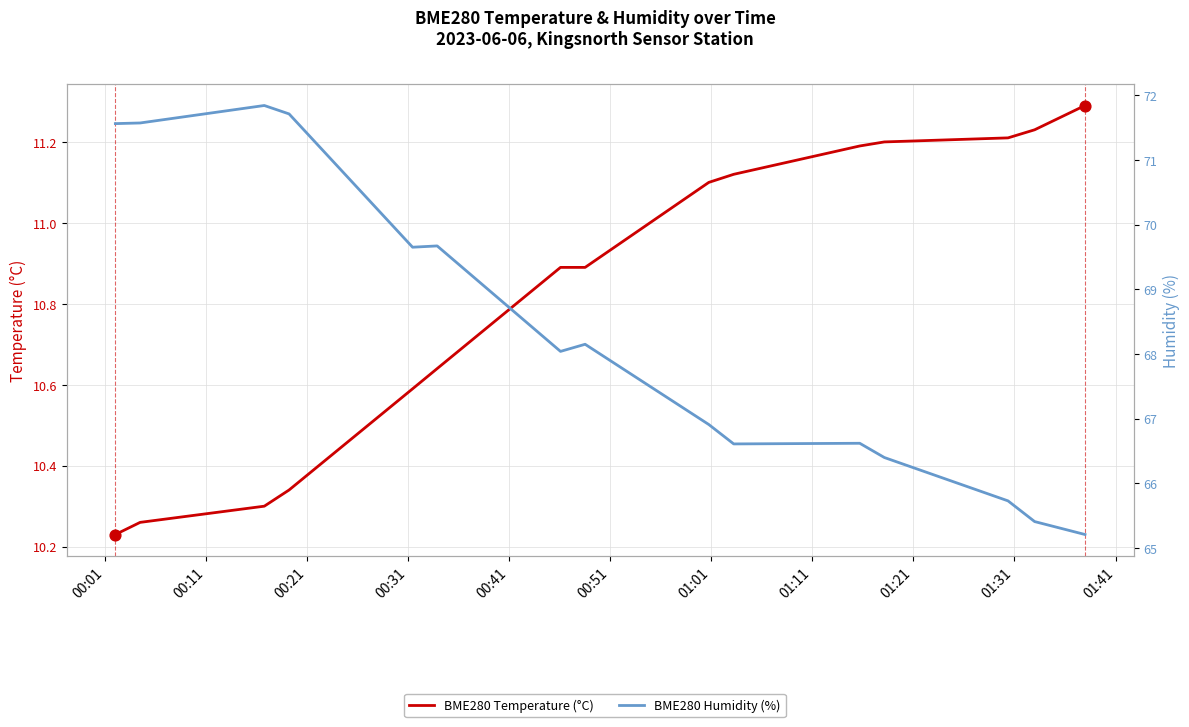

At how many categories does at least one series exceed 25?

15